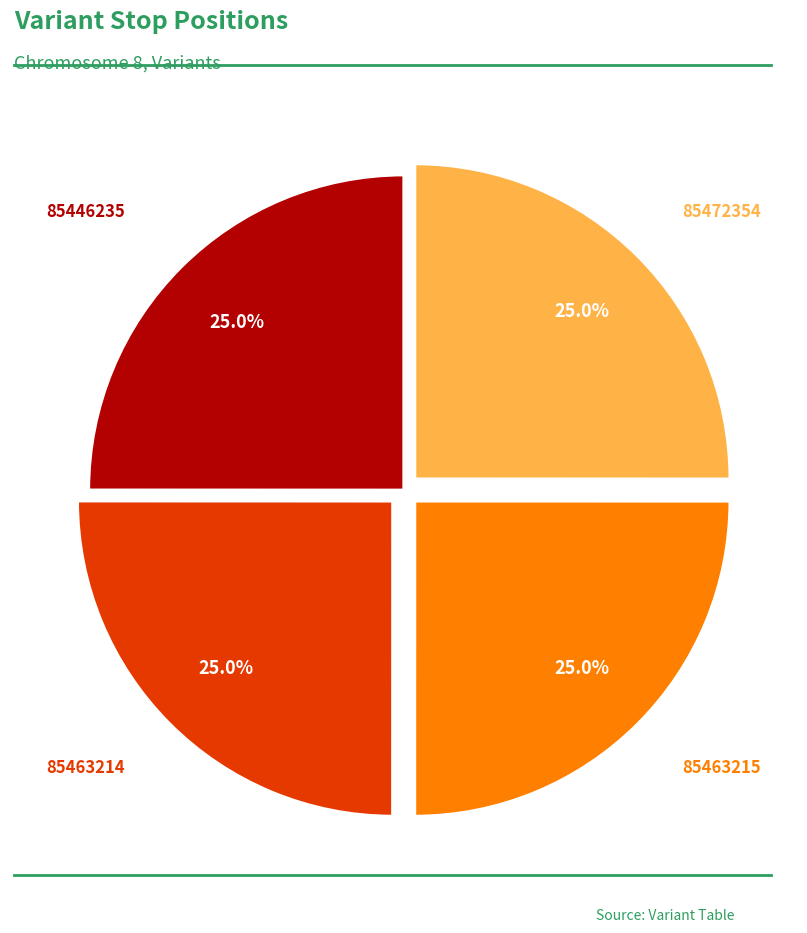

Count the number of slices in the pie.

4